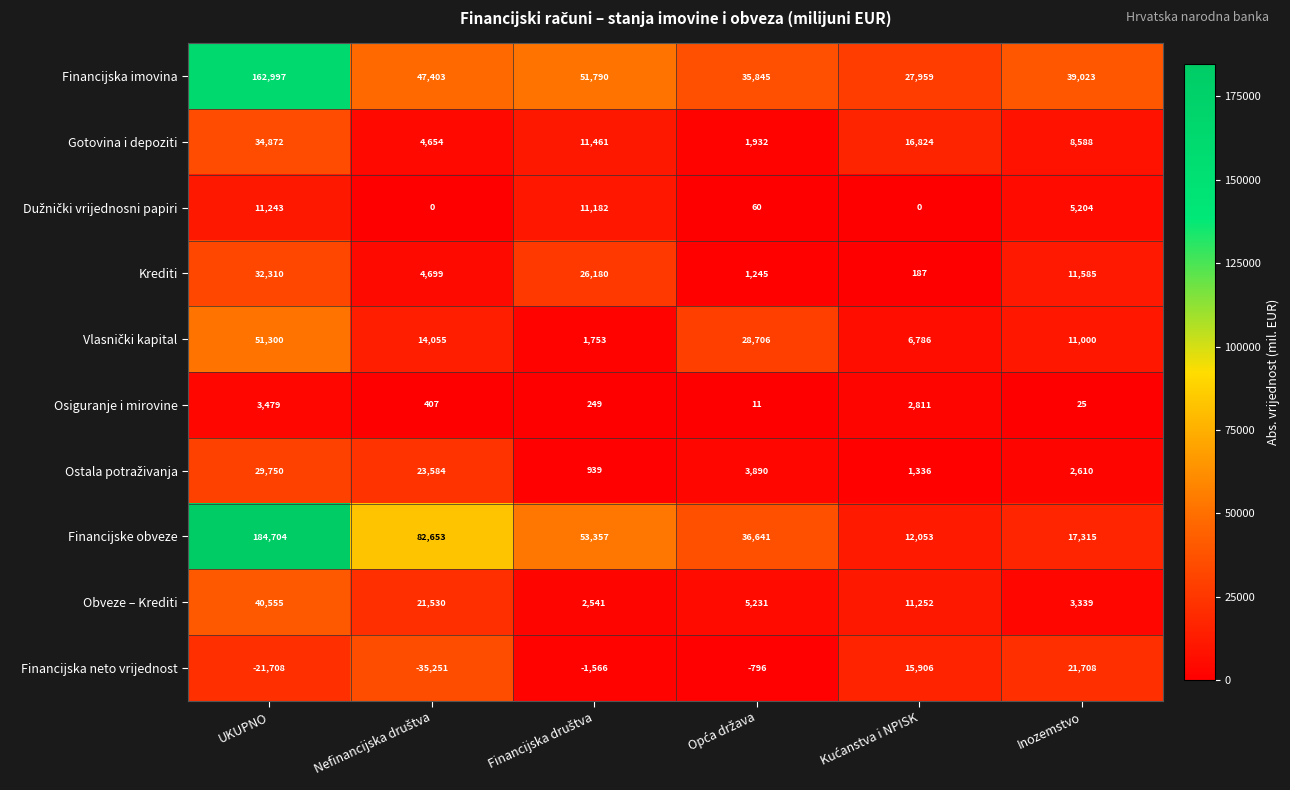

At which category does the chart reach its peak across all series?

UKUPNO